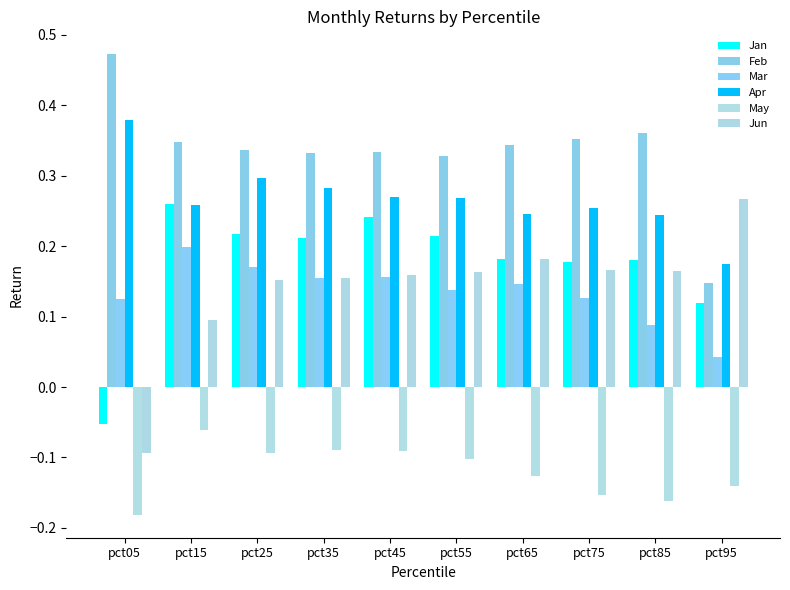

Does the chart contain any negative values?

Yes